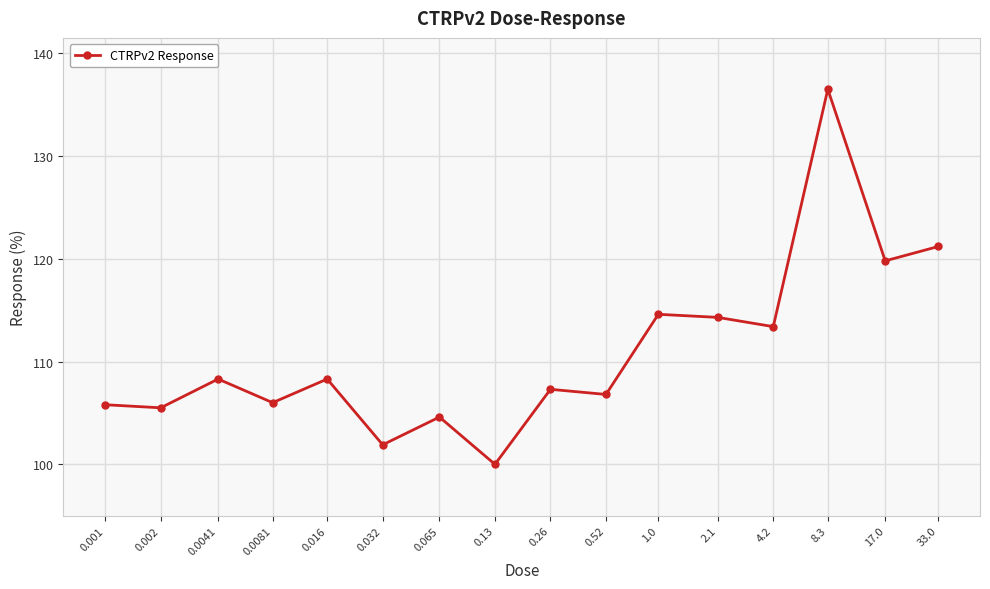

True or false: the data has more than 1 interior local peaks.

True